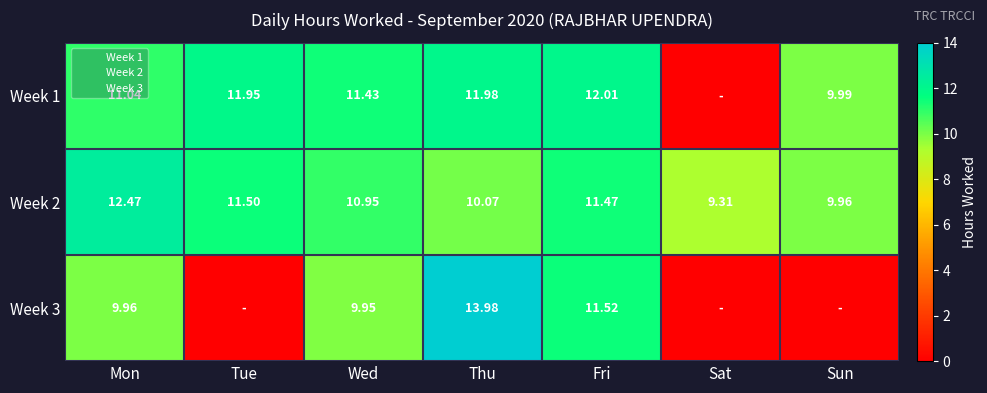

Between Mon and Tue, which is larger?

Tue